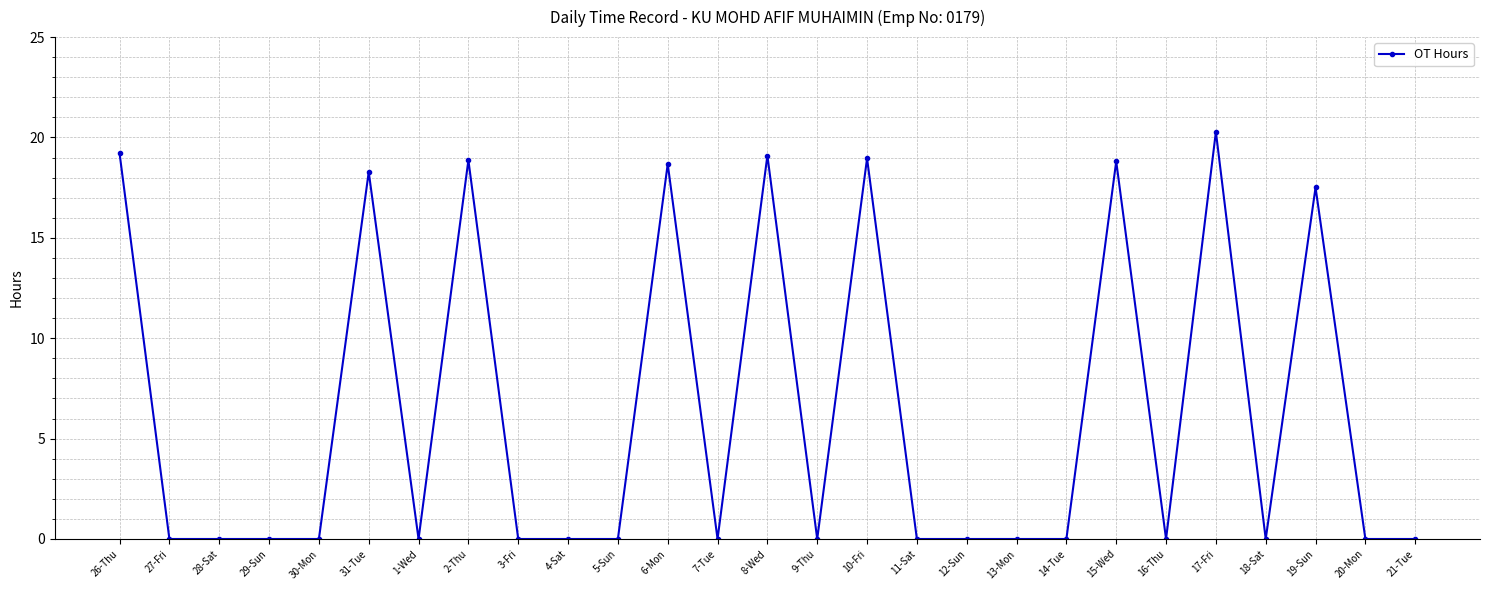

What is the change in value from 27-Fri to 2-Thu?

+18.9